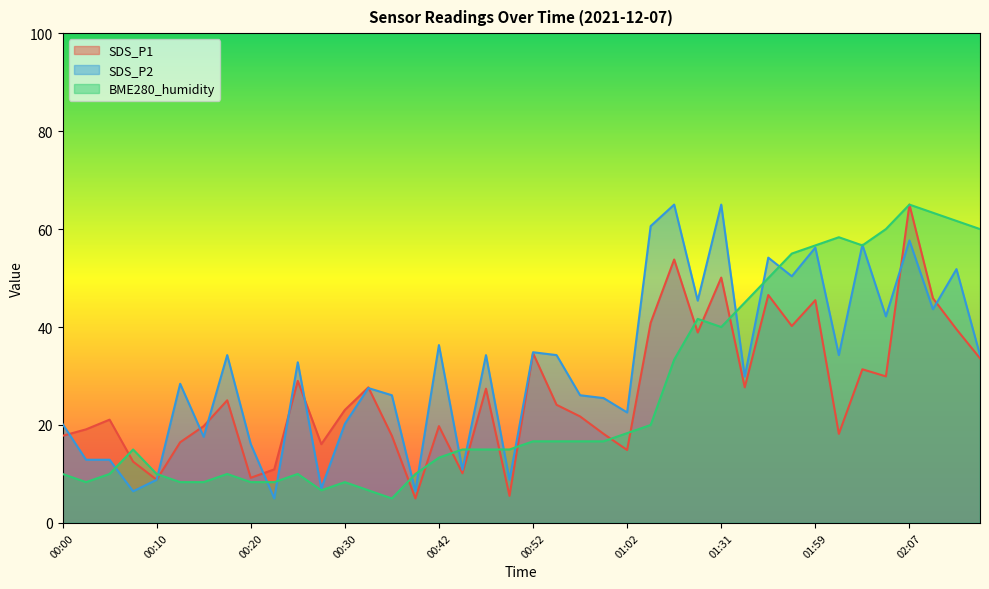

Which series has the widest spread of values?

SDS_P1